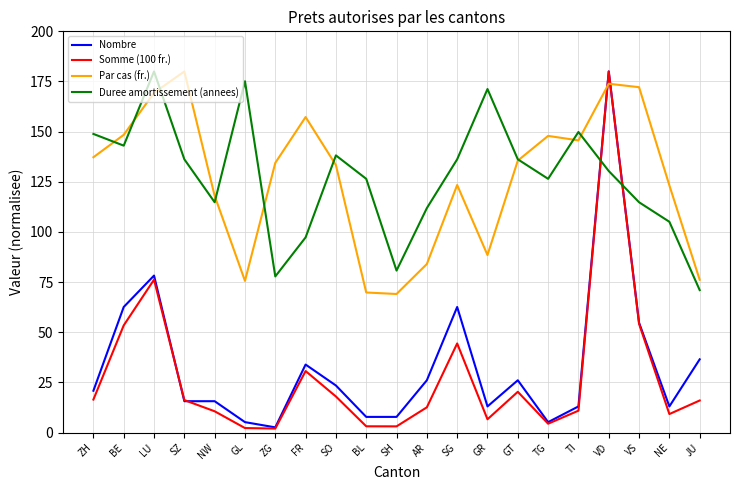

At which category is the sum across all series the highest?

VD